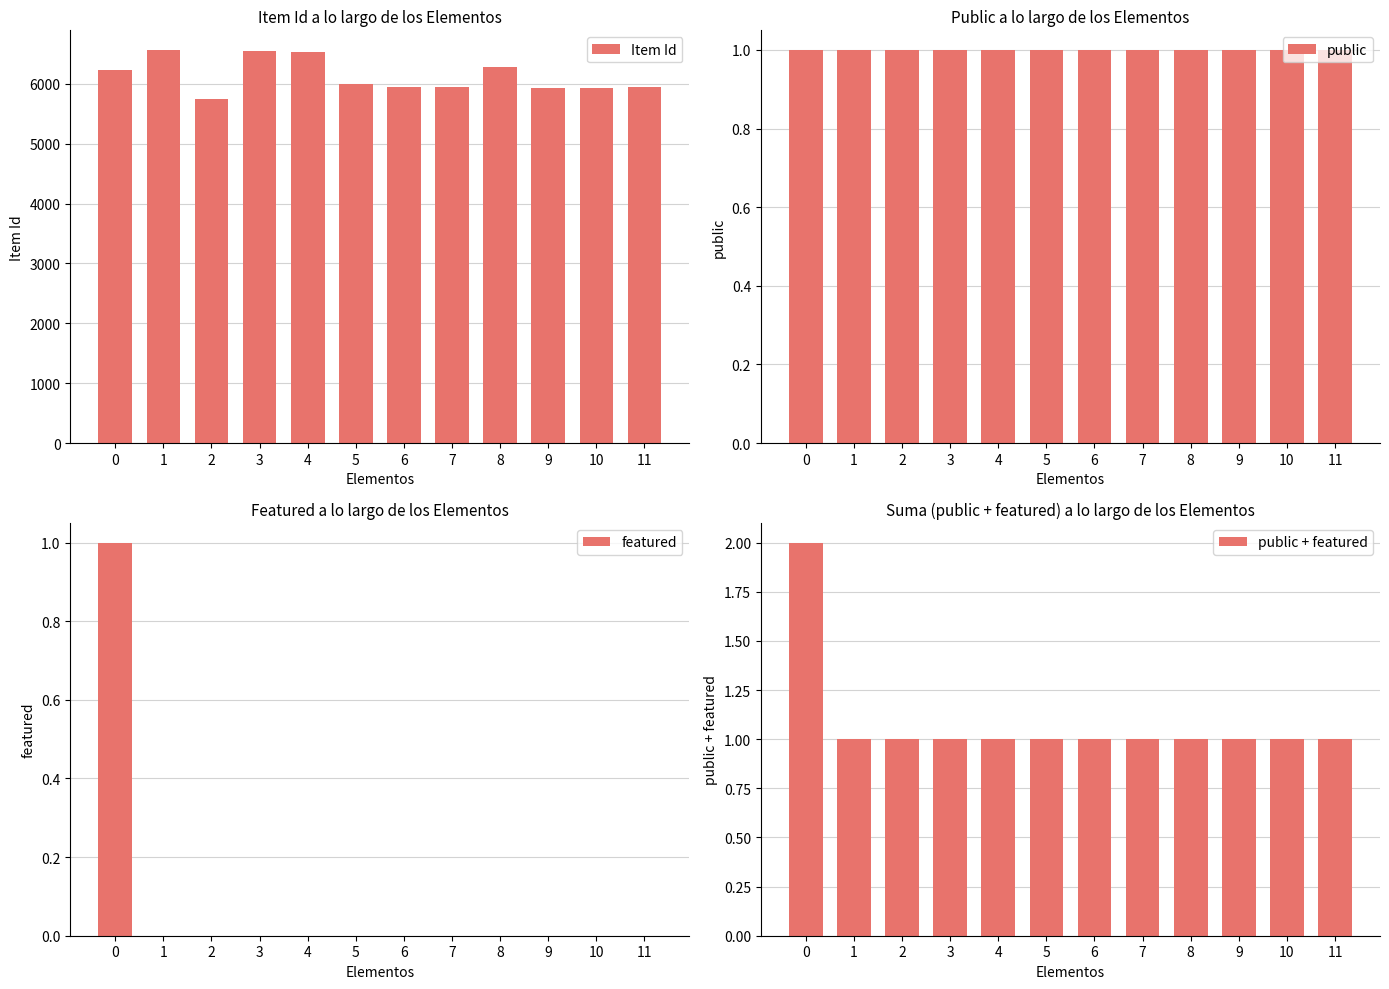

Which category has the lowest value in the public + featured series?

1